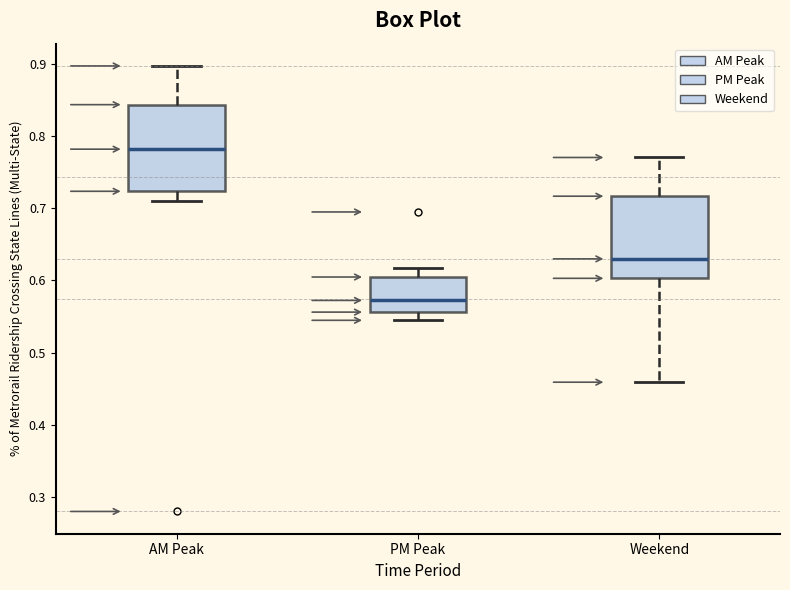

Reading left to right, transcribe this box plot: for each box, give where its median line is, the range the box spans, and where its two whiskers end, as read against the y-axis. The values are not printed on the chart, so give them approximately, as read against the axis.

AM Peak: median 0.78, box 0.72 to 0.84, whiskers 0.71 to 0.90
PM Peak: median 0.57, box 0.56 to 0.60, whiskers 0.54 to 0.62
Weekend: median 0.63, box 0.60 to 0.72, whiskers 0.46 to 0.77